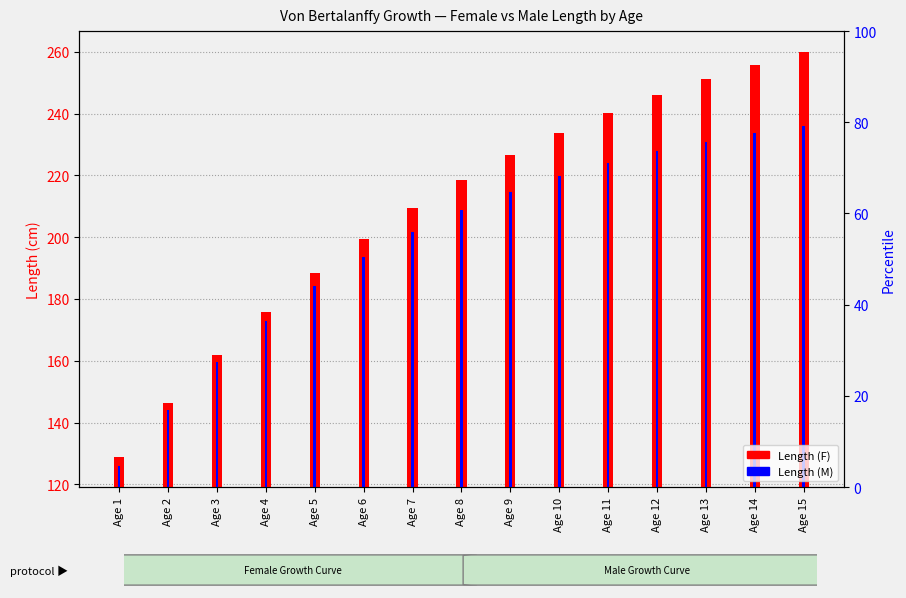

Which series has the widest spread of values?

Length (F)